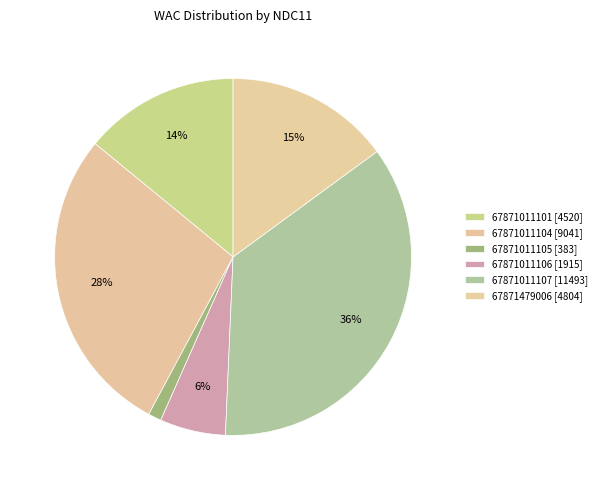

What is the change in value from 67871011104 to 67871011106?

-7125.7